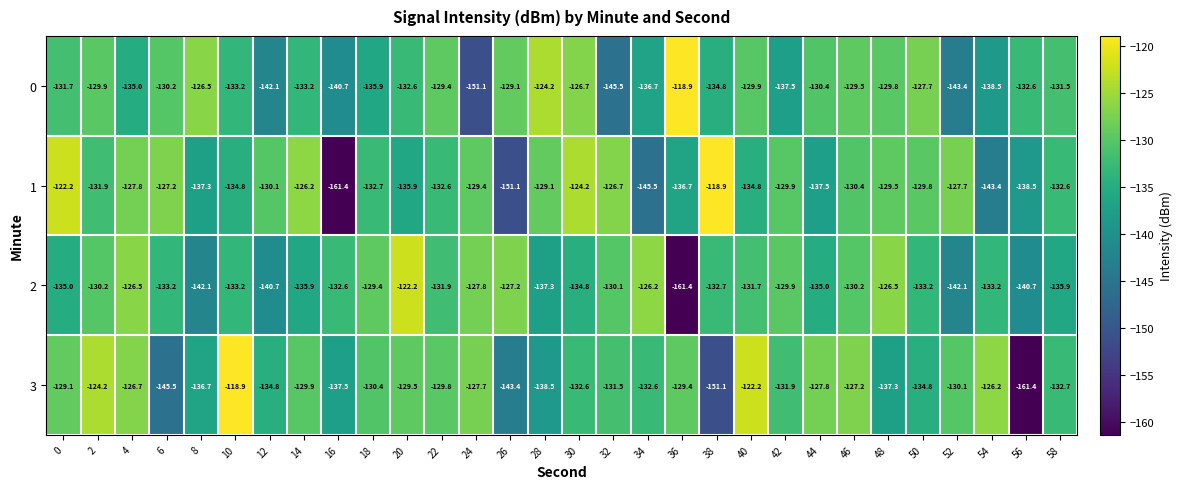

What is the sum of all 1 values?

-3995.8